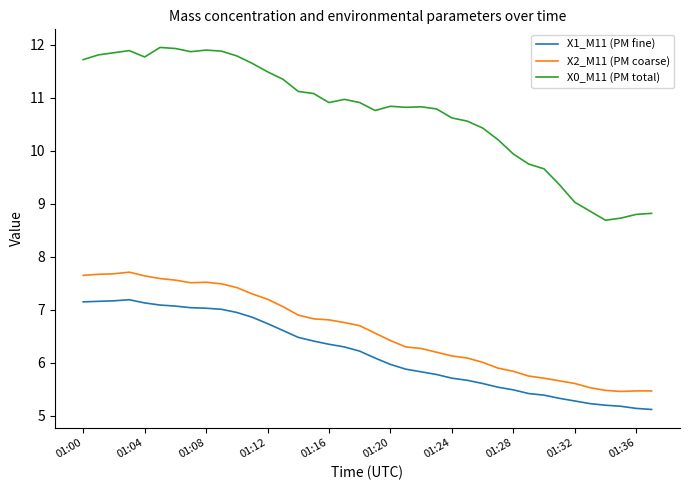

What is the difference between the maximum and minimum values in the X1_M11 (PM fine) series?

2.1